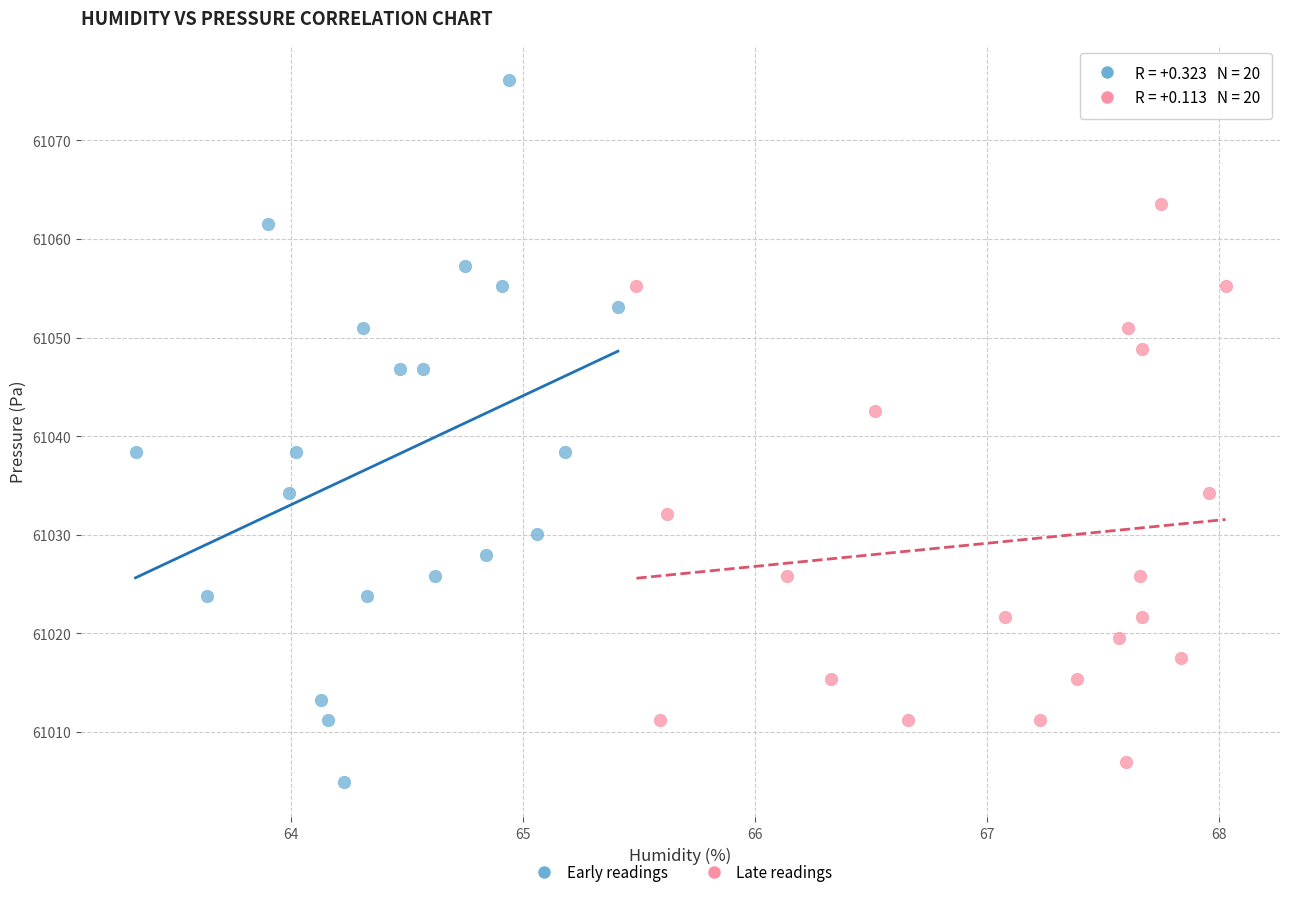

Which series contains the highest Y value?

Early readings